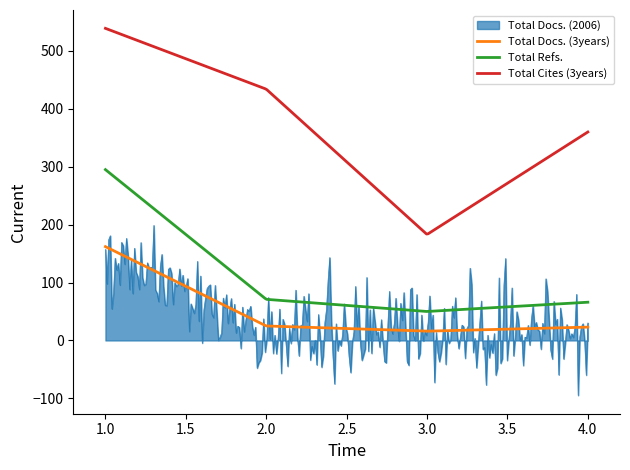

Which series has the widest spread of values?

Total Cites (3years)